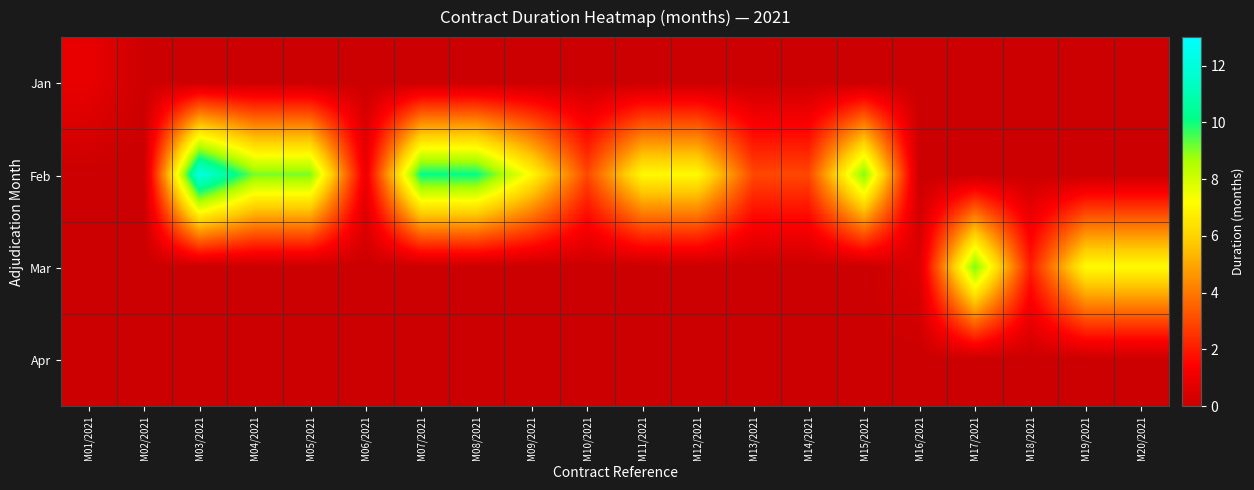

At how many categories does at least one series exceed 9?

7